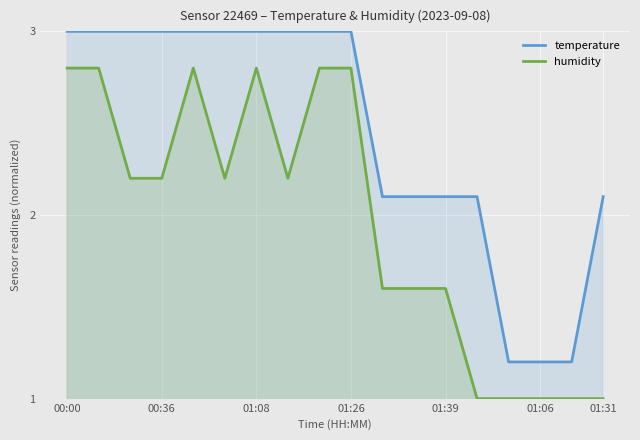

Rank the series at 10 from lowest to highest value.

humidity, temperature